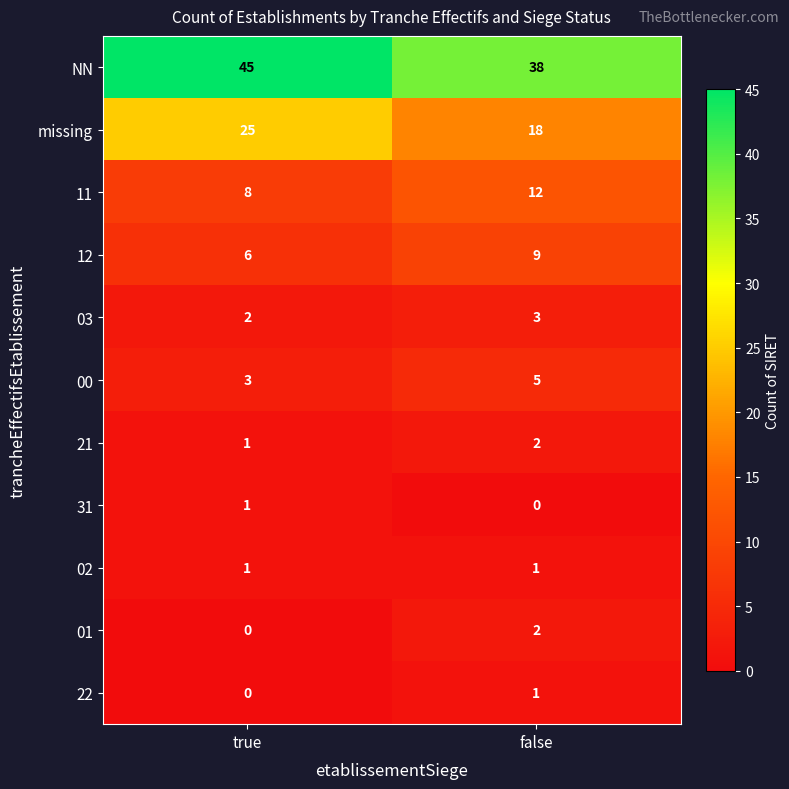

At which category is the sum across all series the highest?

true